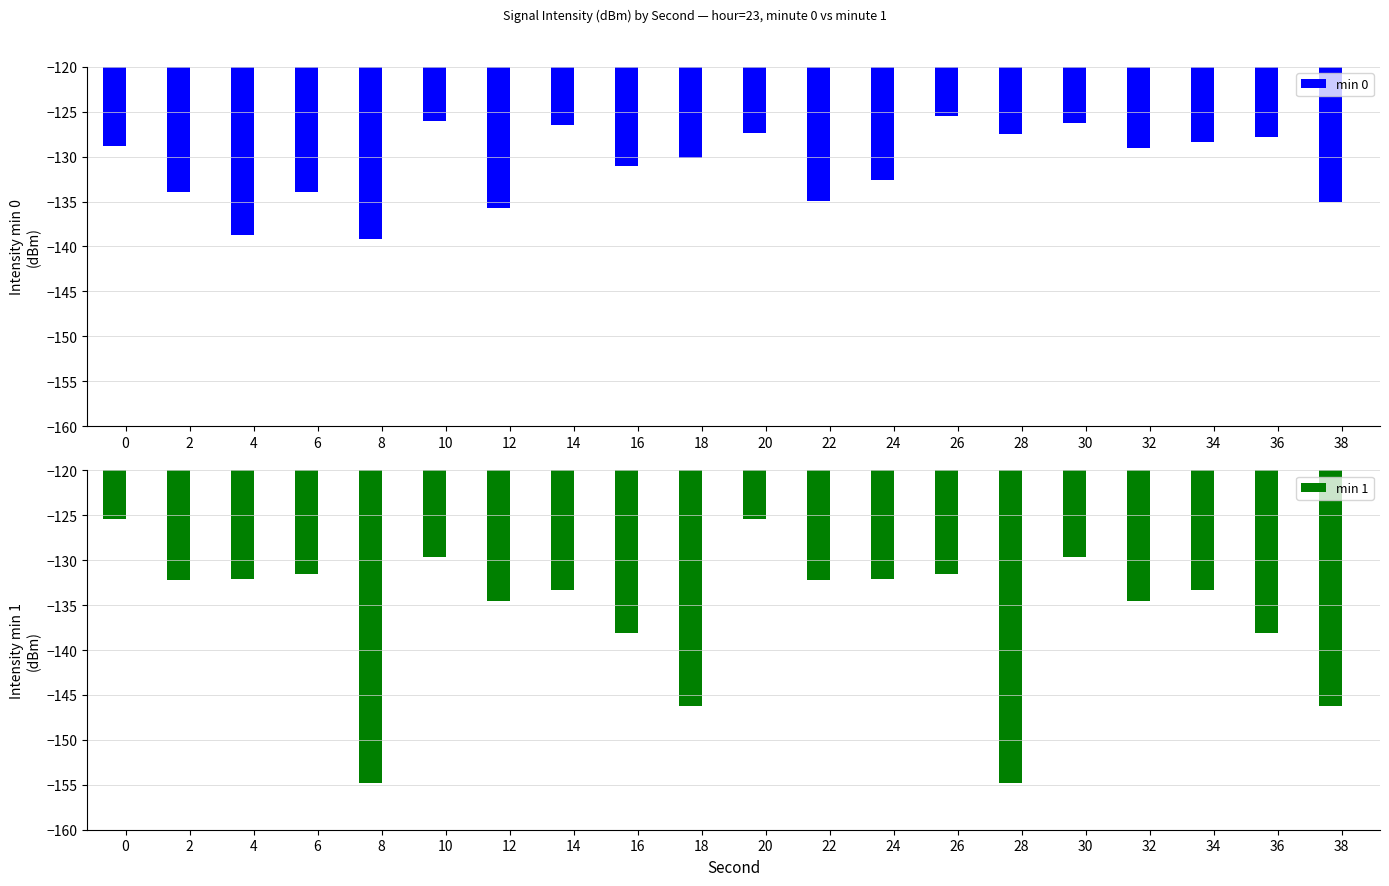

Read the min 0 value at 20.

-127.4